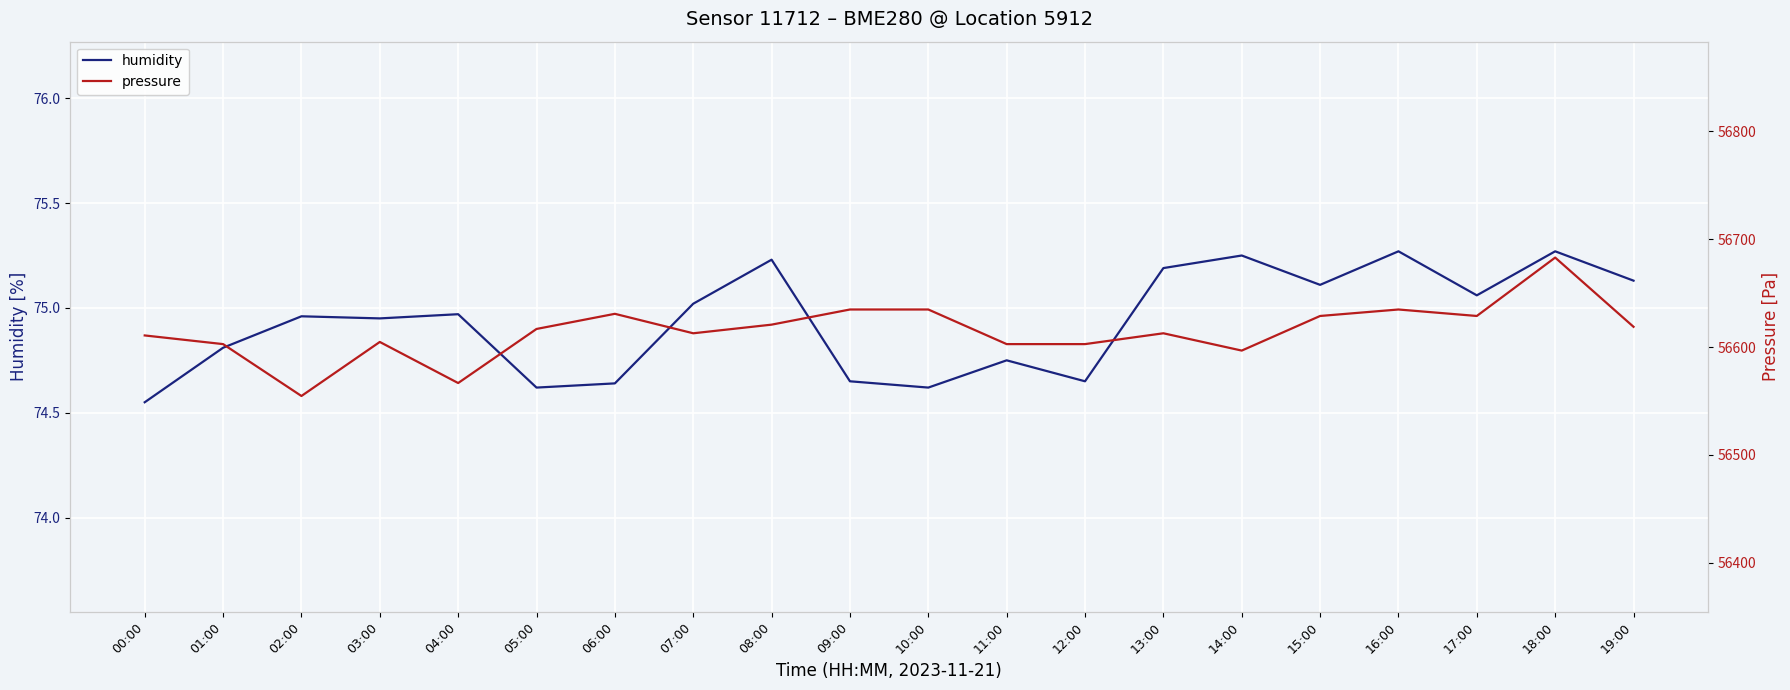

What is the difference between the second highest and minimum values in the pressure series?

80.1